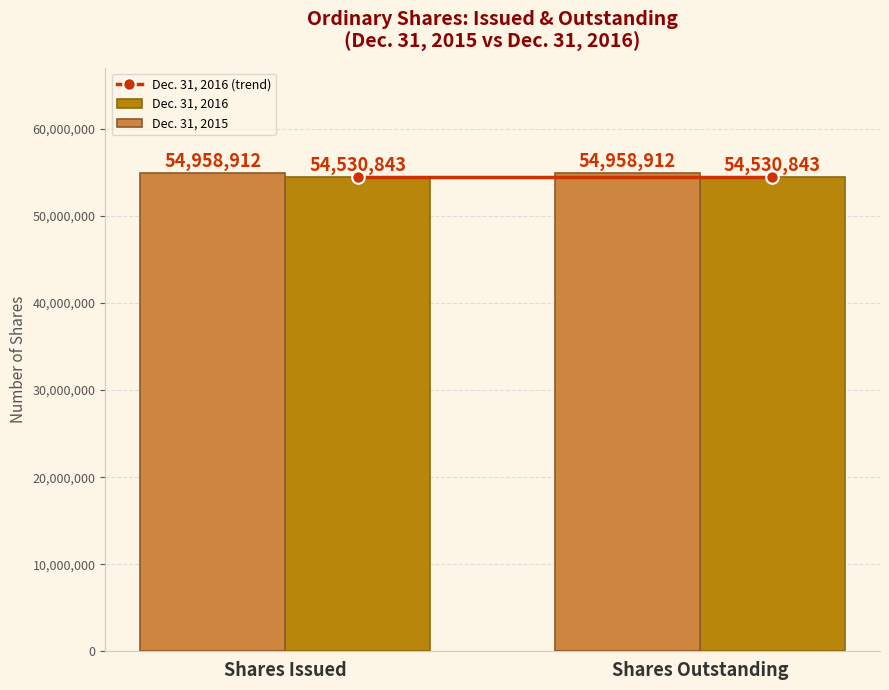

The value of Dec. 31, 2016 at Shares Outstanding is 75959532. True or false?

False